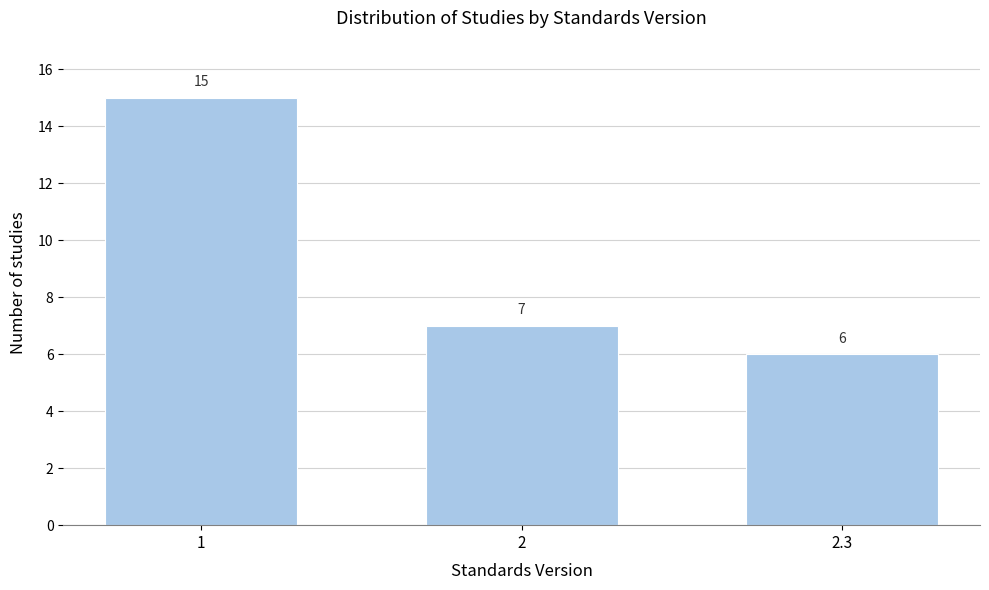

Reading left to right, list all the values displayed in this chart.

1=15	2=7	2.3=6